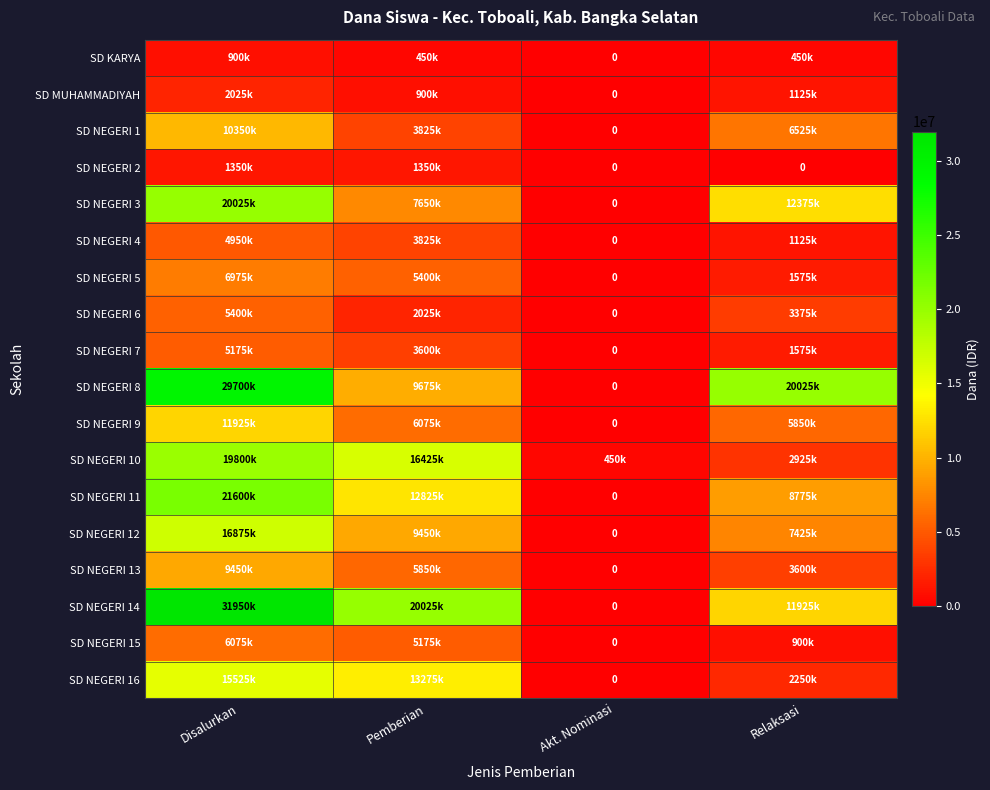

Rank the series by their maximum value, from lowest to highest.

SD KARYA, SD NEGERI 2, SD MUHAMMADIYAH, SD NEGERI 4, SD NEGERI 7, SD NEGERI 6, SD NEGERI 15, SD NEGERI 5, SD NEGERI 13, SD NEGERI 1, SD NEGERI 9, SD NEGERI 16, SD NEGERI 12, SD NEGERI 10, SD NEGERI 3, SD NEGERI 11, SD NEGERI 8, SD NEGERI 14